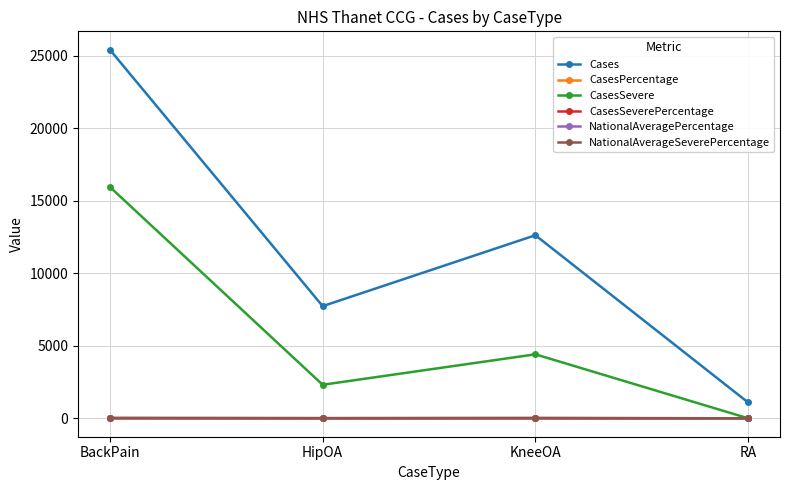

True or false: Cases has a value of 7730.0 at HipOA.

True